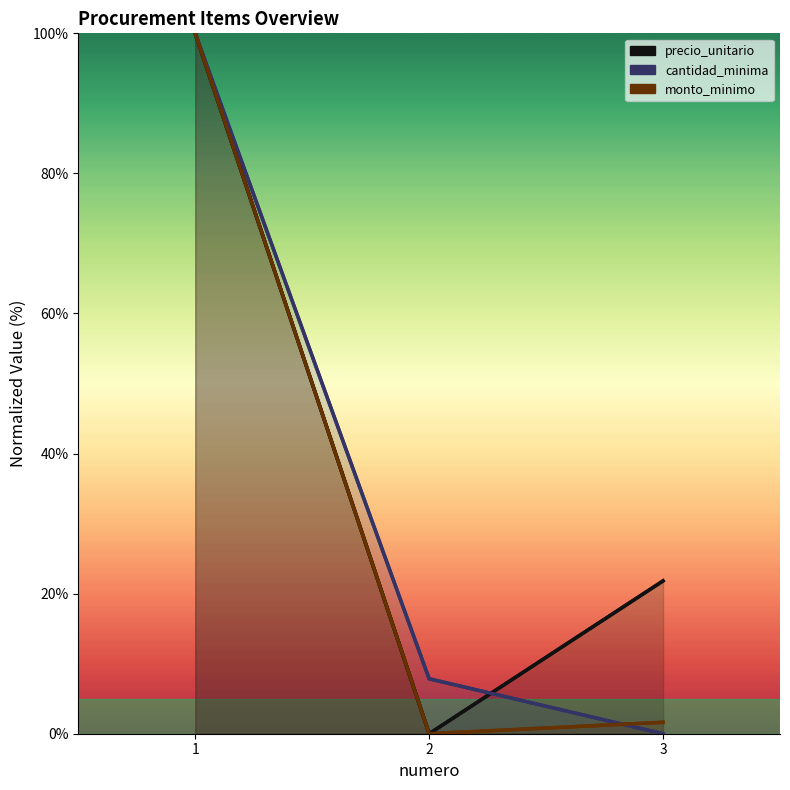

What is the average value of the precio_unitario series?

40.6